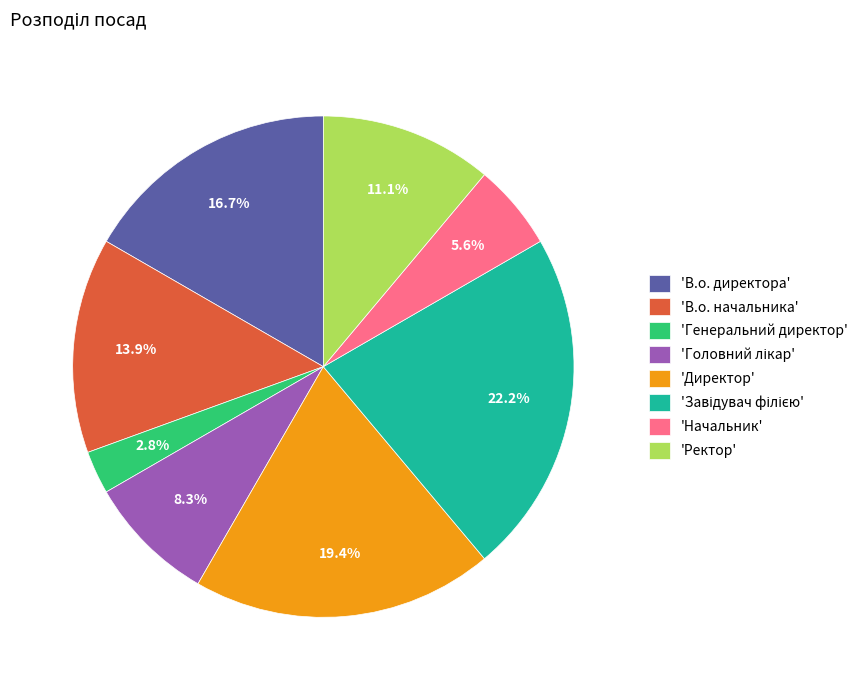

Is the sum of 'Директор' and 'В.о. директора' greater than half?

No